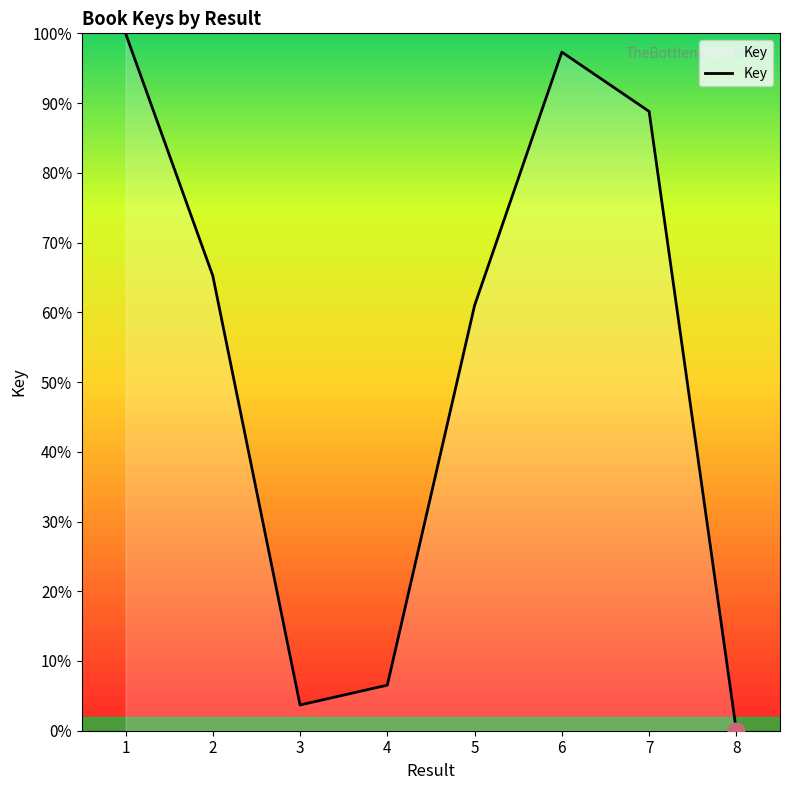

What is the difference between the maximum and minimum values?

100.0